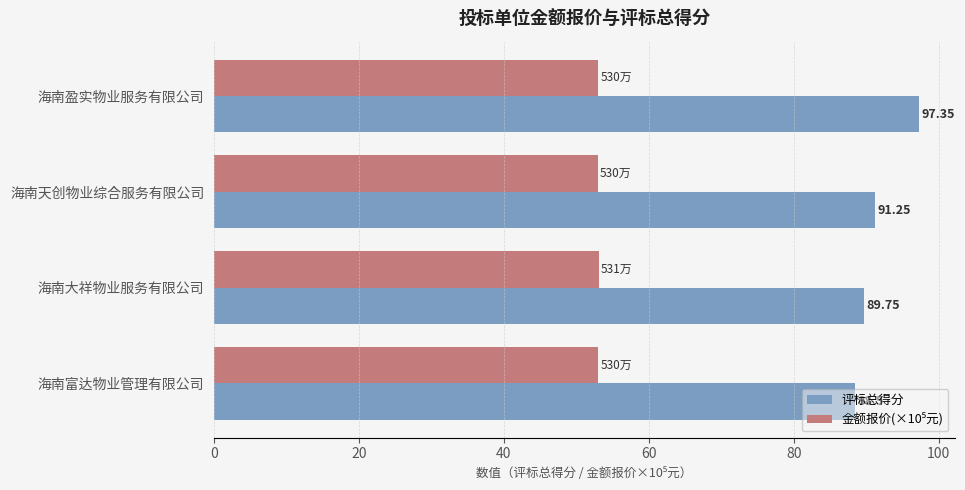

Rank the categories by 评标总得分 value from lowest to highest.

海南富达物业管理有限公司, 海南大祥物业服务有限公司, 海南天创物业综合服务有限公司, 海南盈实物业服务有限公司